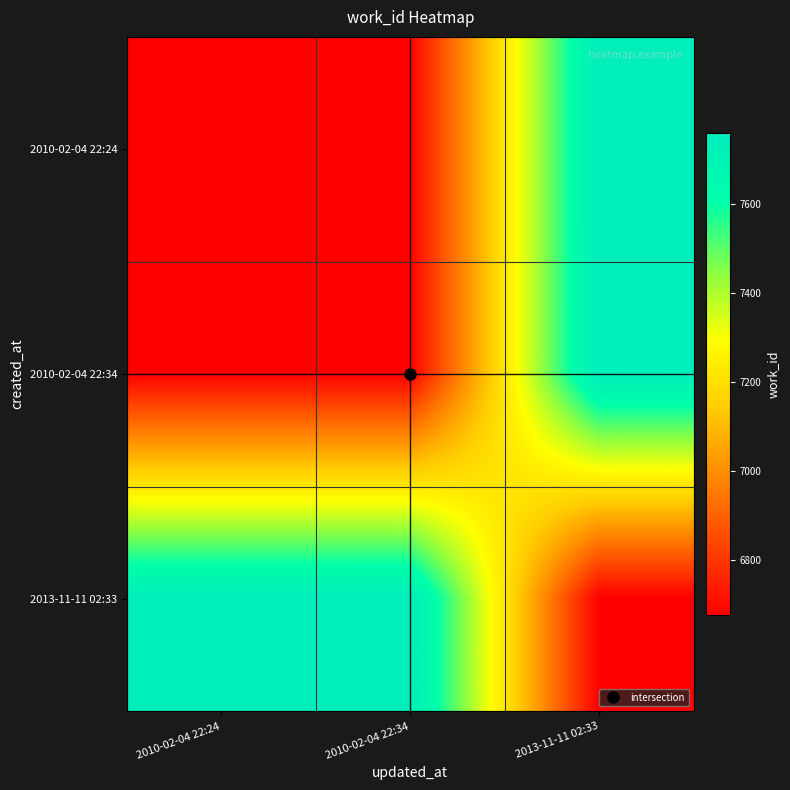

Which label corresponds to the smallest value in the chart?

2010-02-04 22:24